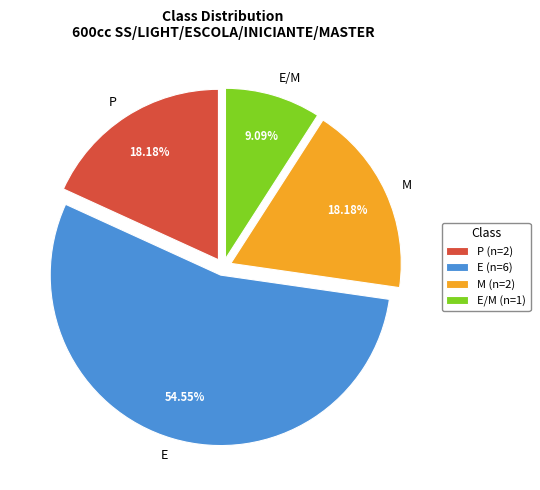

Which slice is the largest?

E